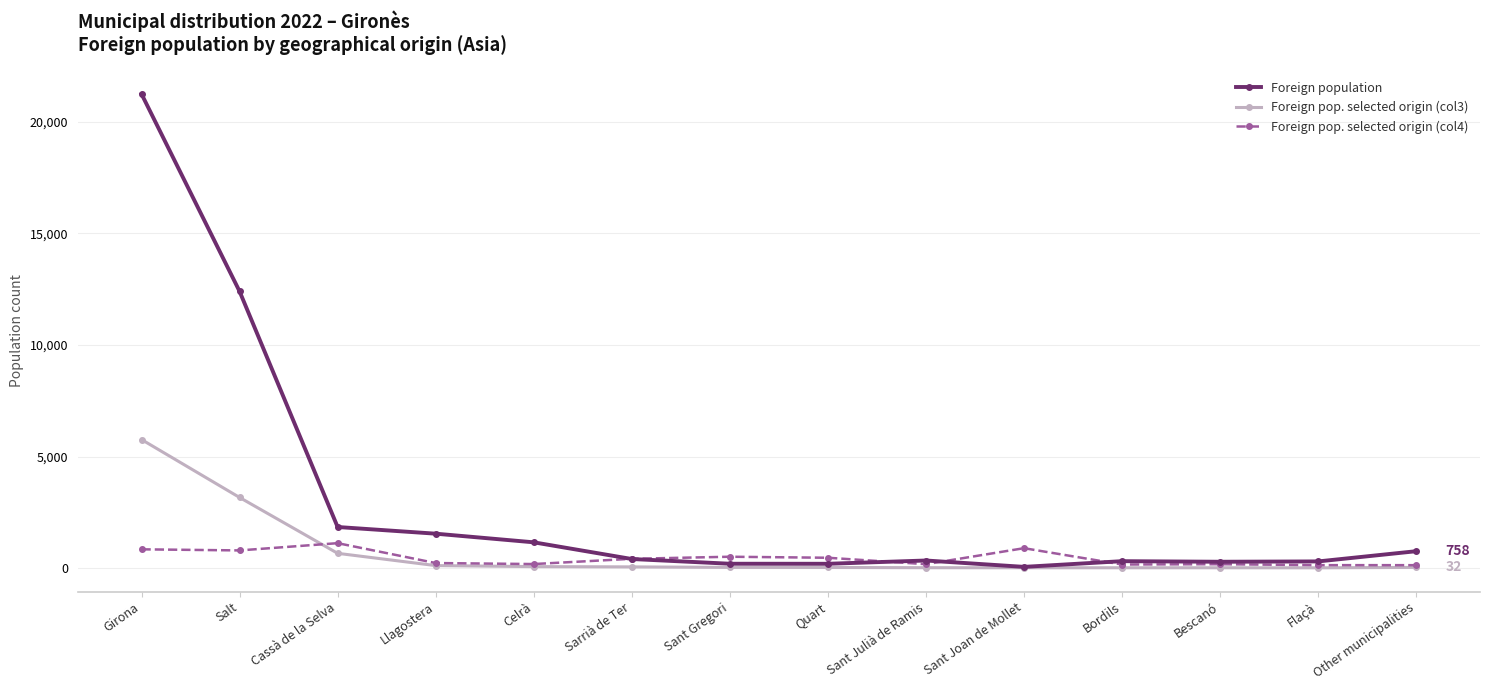

What is the label of the 1st point from the right?

Other municipalities